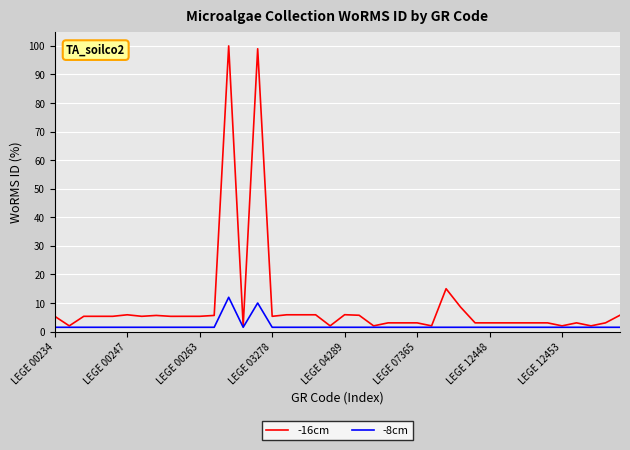

What is the lowest value of the -16cm series?

2.0